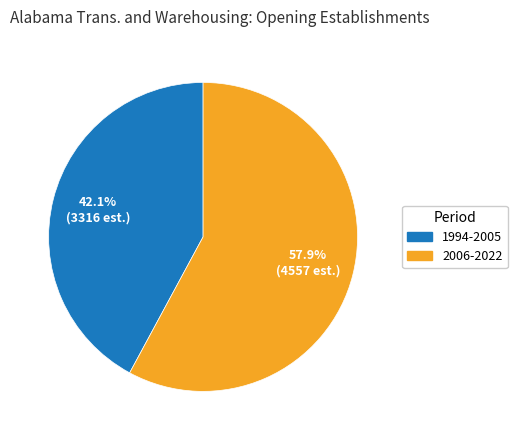

What is the largest slice in the pie chart?

2006-2022